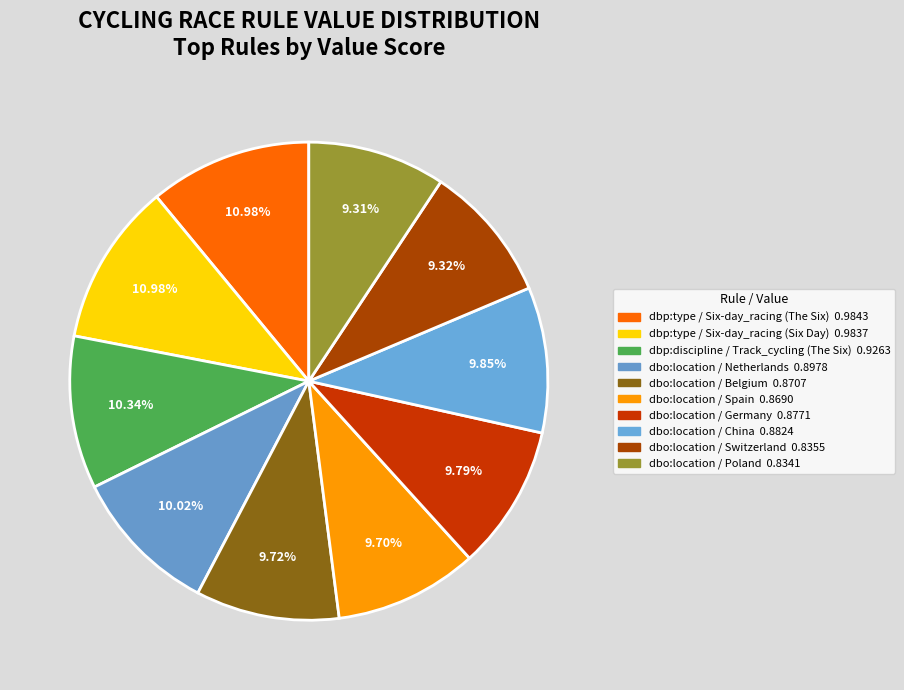

How many slices are in this pie chart?

10